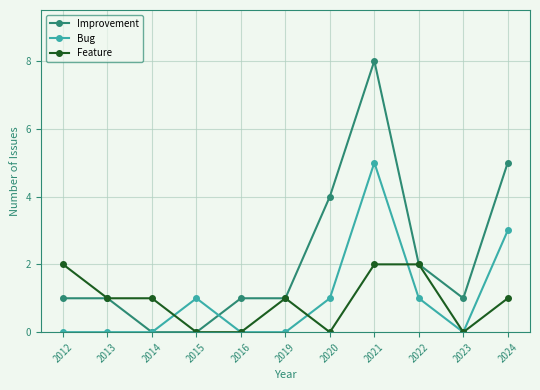

How many lines are shown in the chart?

3